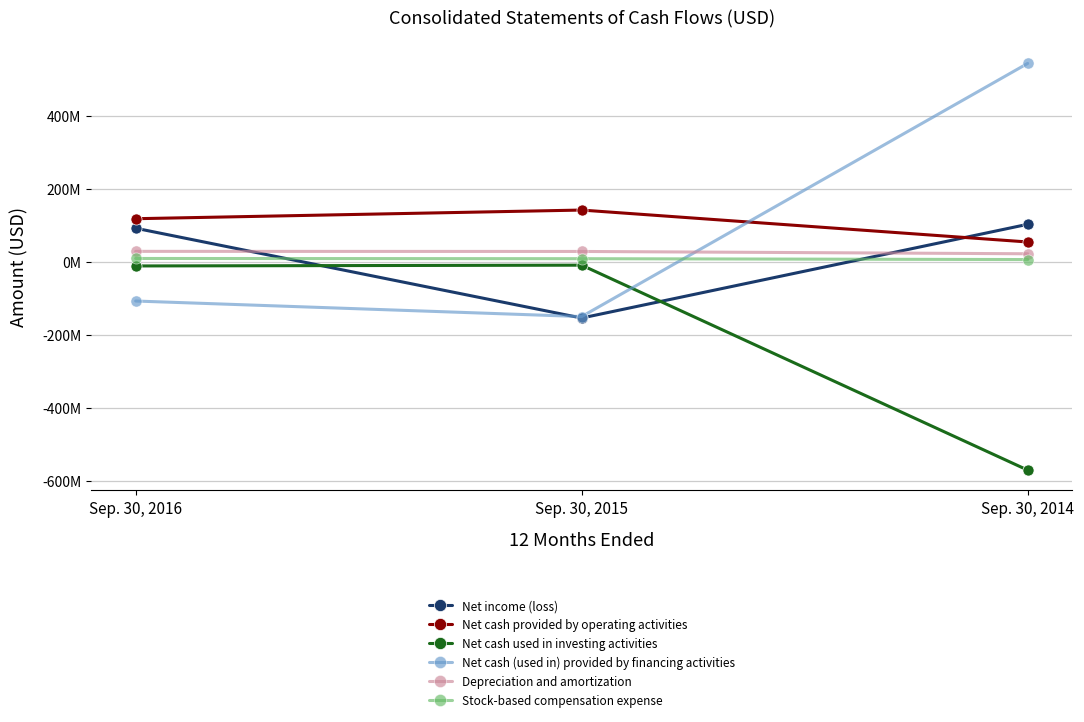

What is the sum of all Net cash used in investing activities values?

-593359000